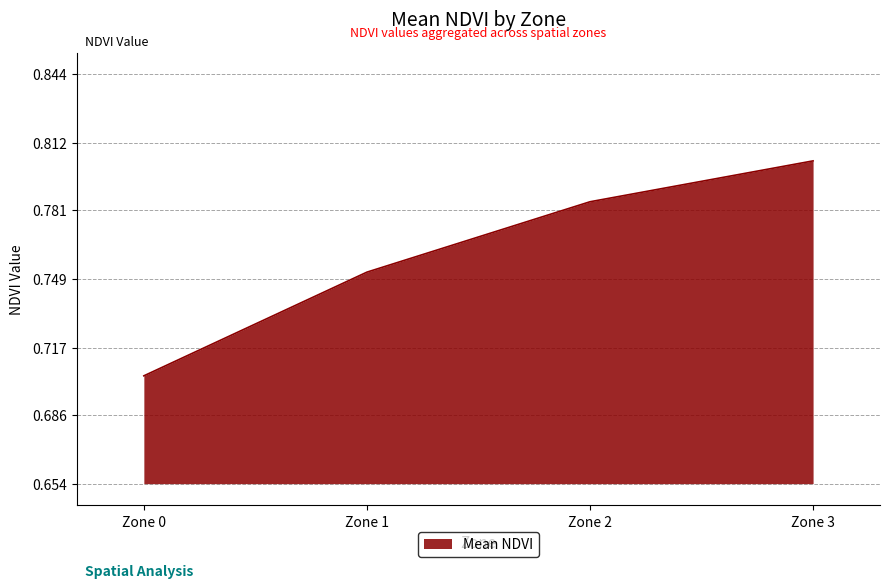

The value at Zone 2 is 1.3. True or false?

False